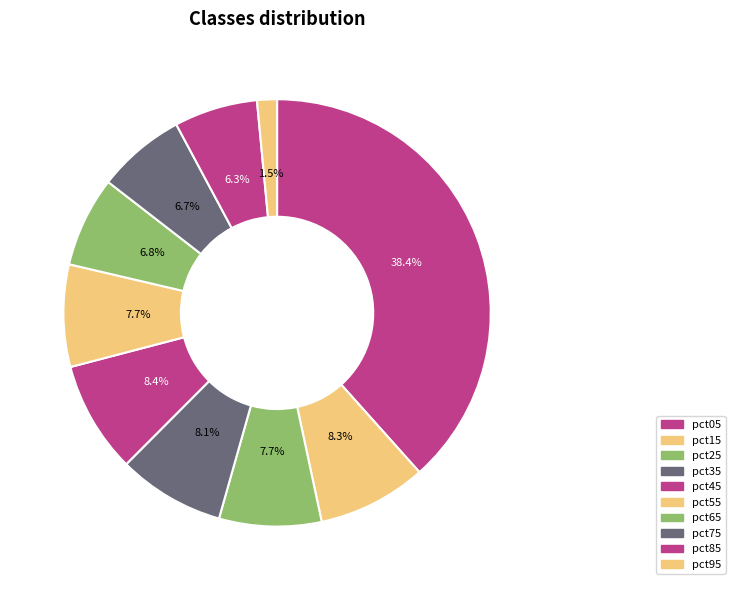

Combined, what portion of the pie is pct65 and pct95?

8.3%